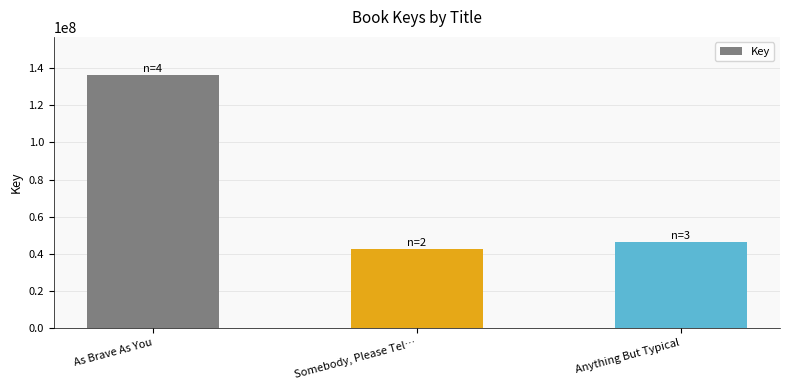

What is the difference between the maximum and minimum values?

93530339